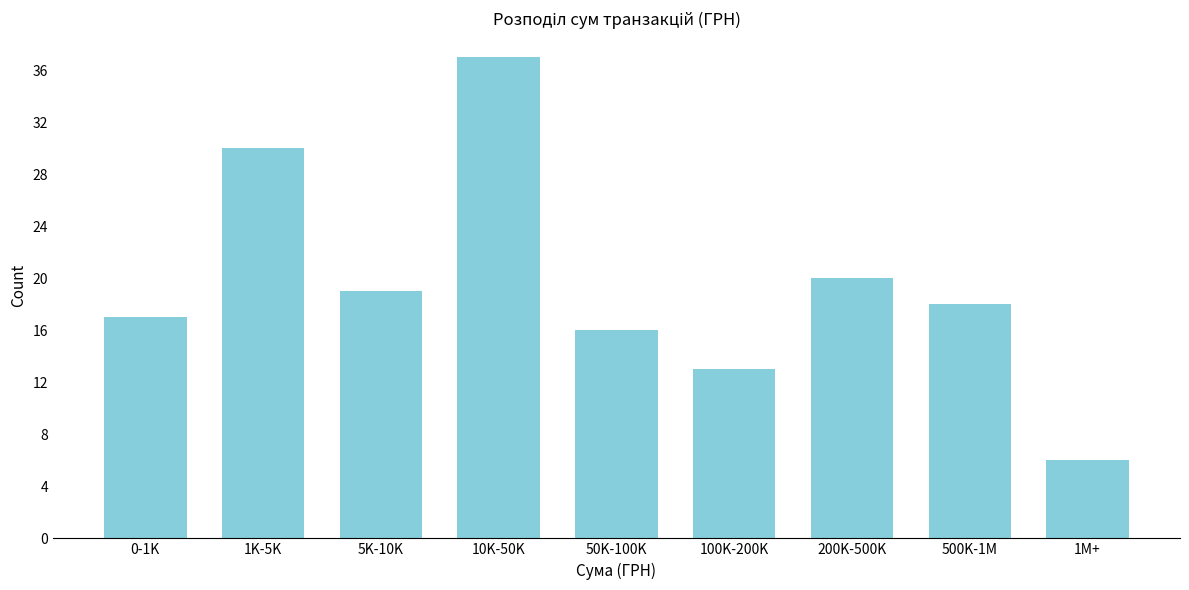

Reading right to left, what are all the values shown in this chart?

1M+=6	500K-1M=18	200K-500K=20	100K-200K=13	50K-100K=16	10K-50K=37	5K-10K=19	1K-5K=30	0-1K=17